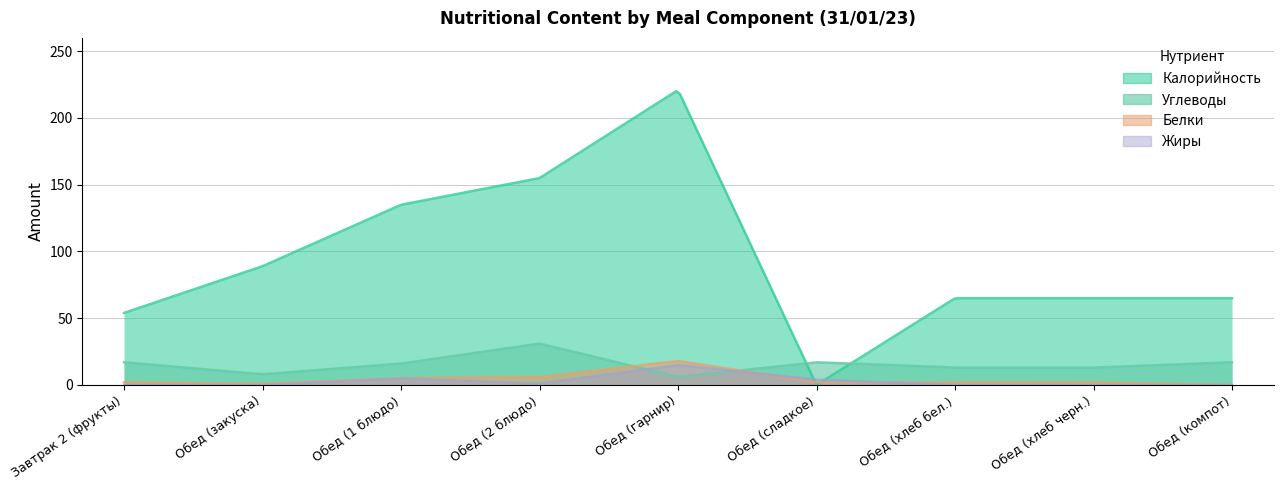

True or false: Белки has a value of 0 at Обед (компот).

True